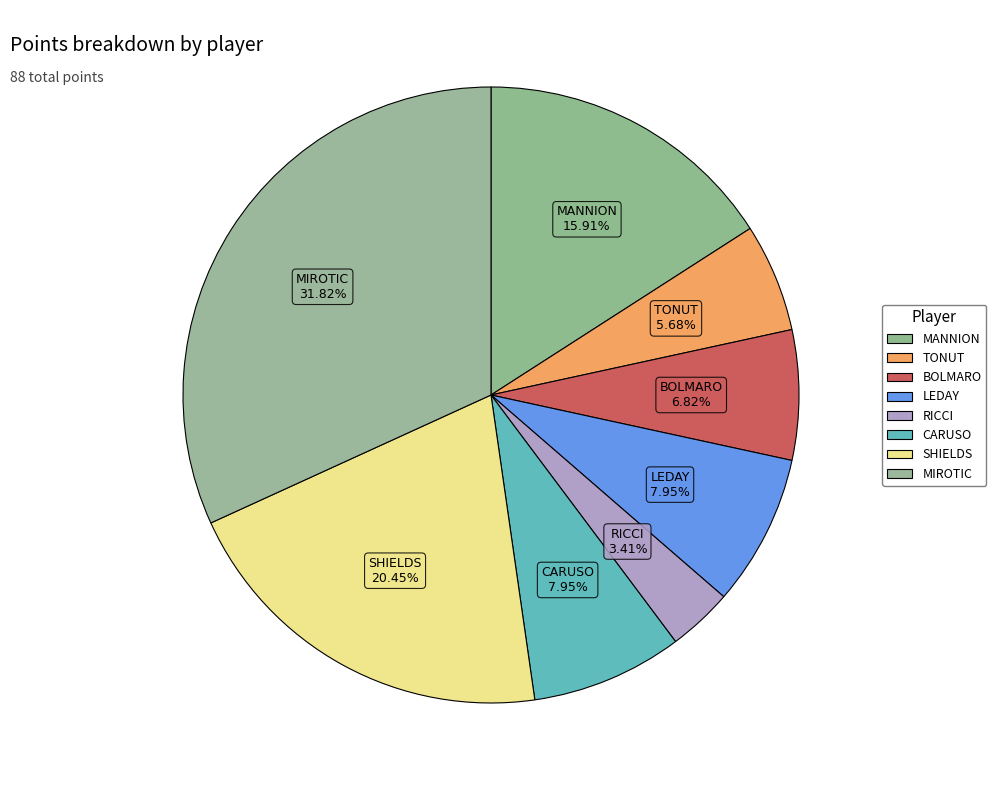

Count the number of slices in the pie.

8